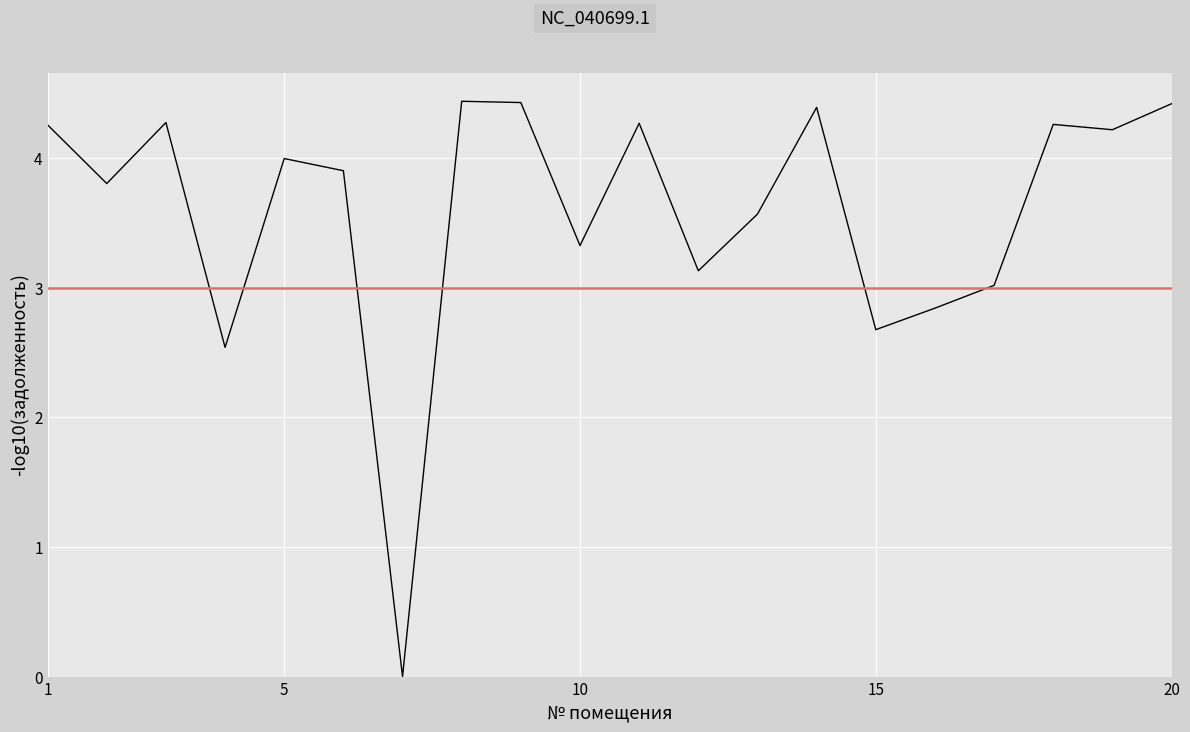

What is the difference between the maximum and minimum values?

4.4